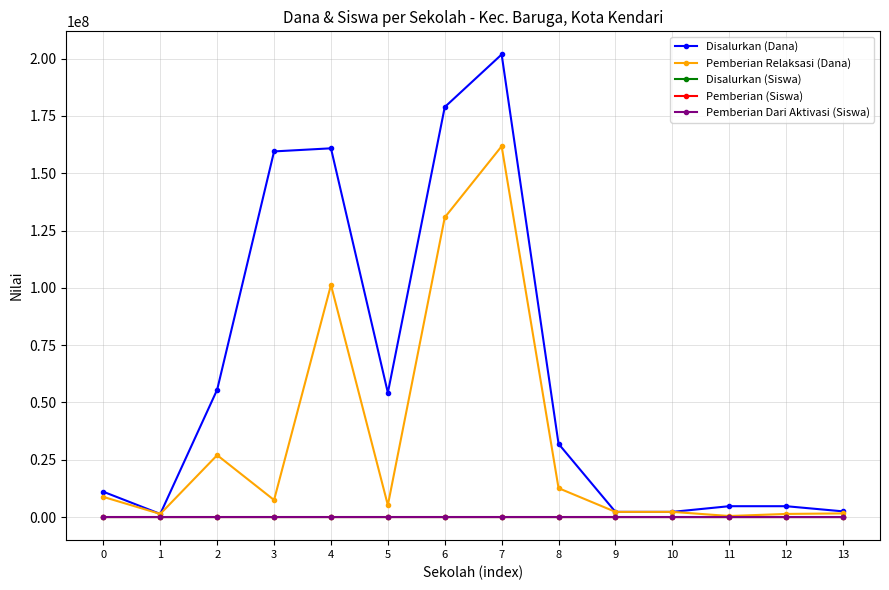

At which category does Pemberian Relaksasi (Dana) reach its first local valley?

1